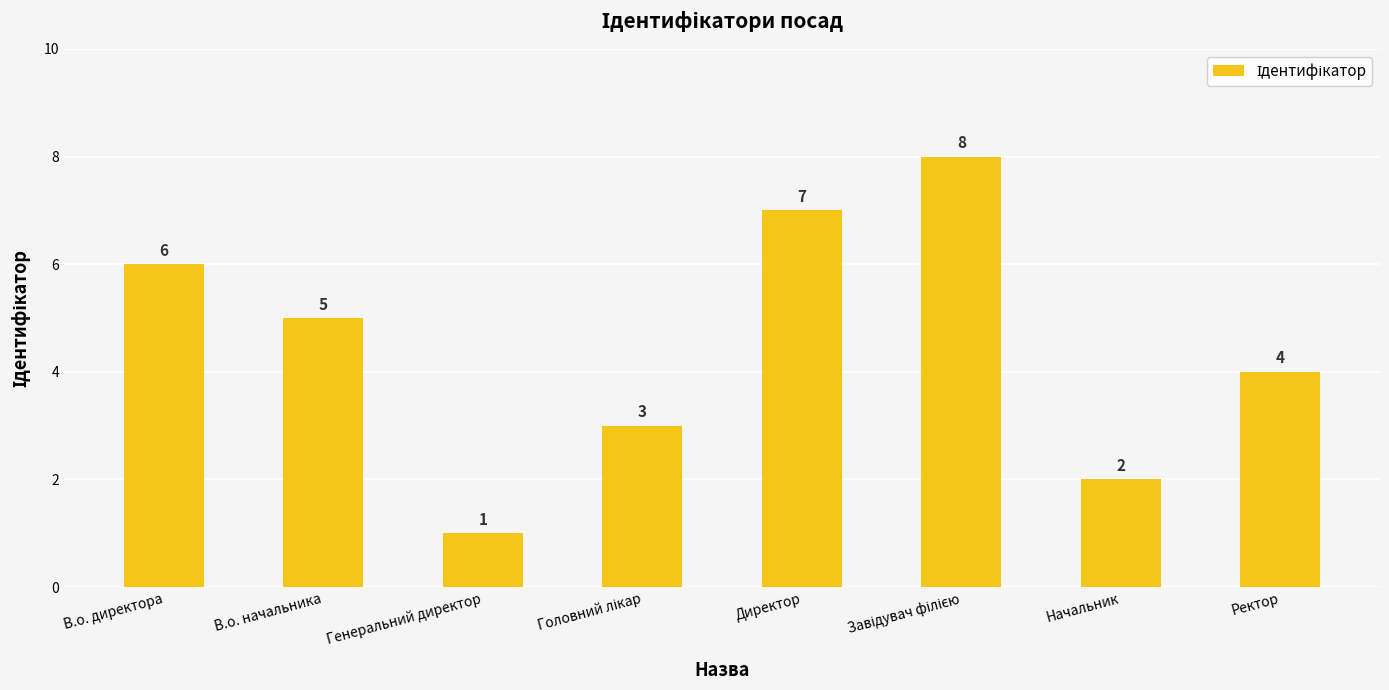

How many categories are shown in the chart?

8